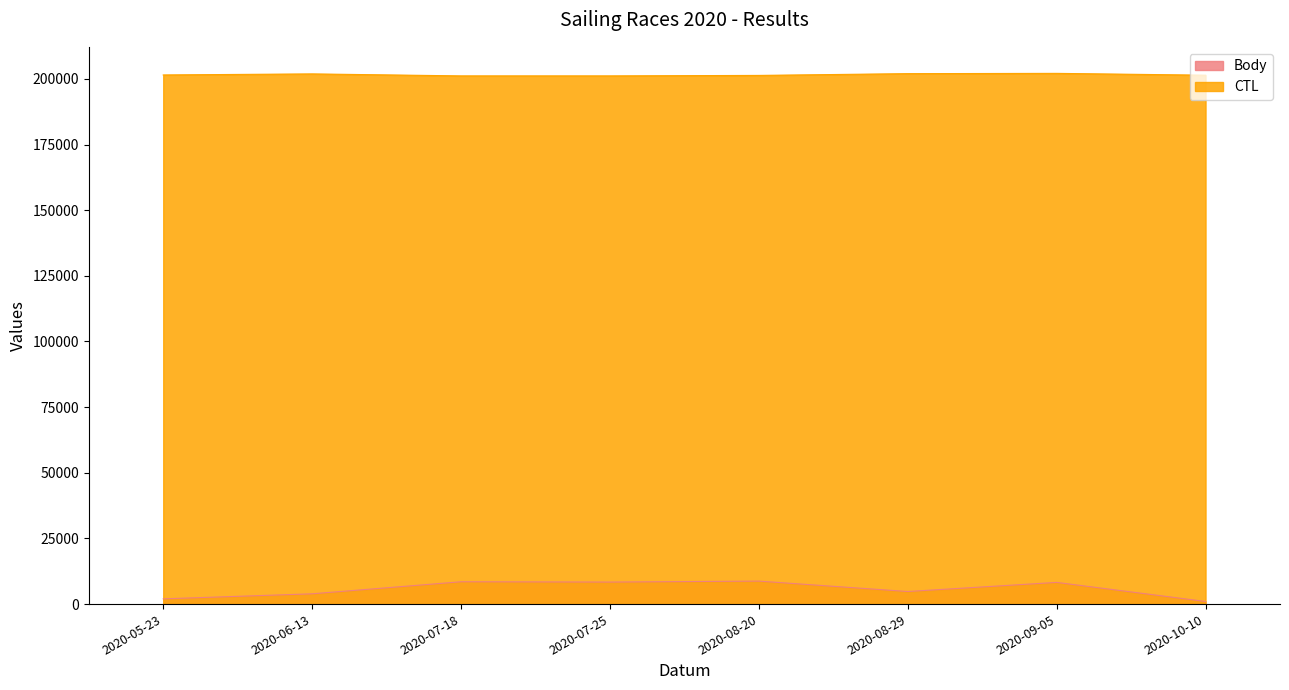

Reading right to left, what are all the values shown in this chart?

Body: 998	8261	4792	8753	8385	8505	3915	1996
CTL: 201413	202108	202003	201329	201149	201148	201905	201505